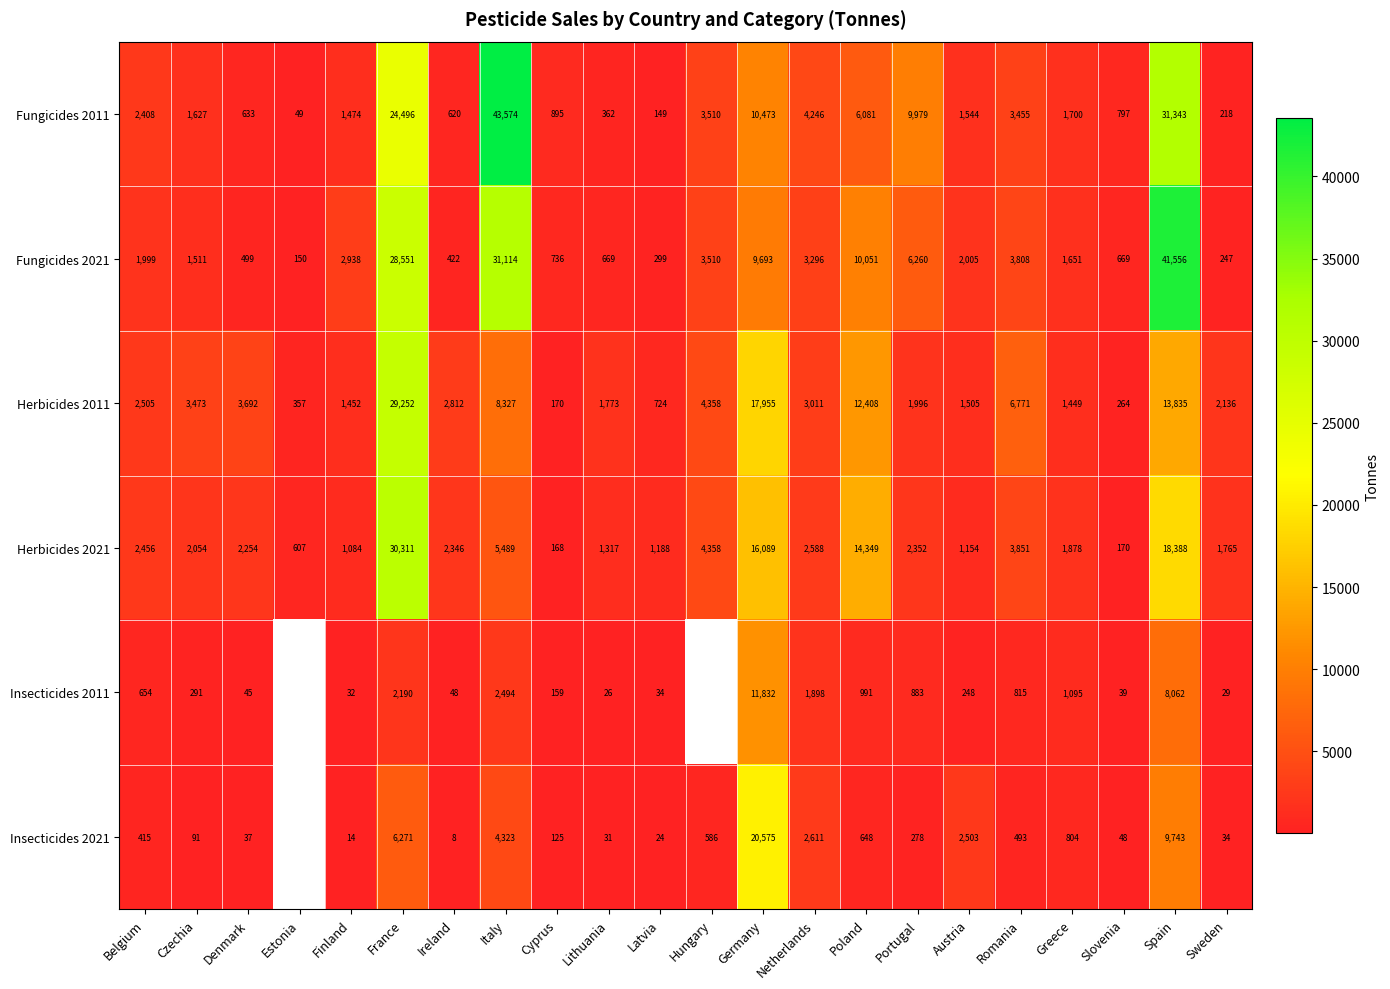

Count the number of data series in this chart.

6